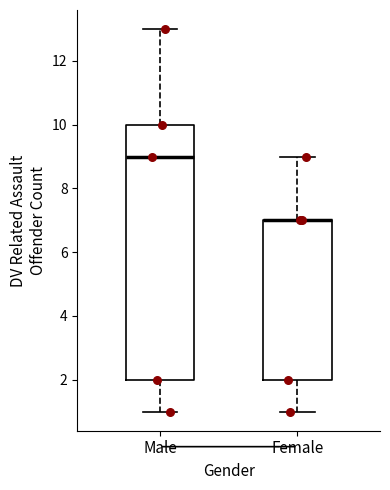

Where does the upper whisker of the box for Male end on the y-axis? The values are not printed on the chart, so give them approximately, as read against the axis.

13